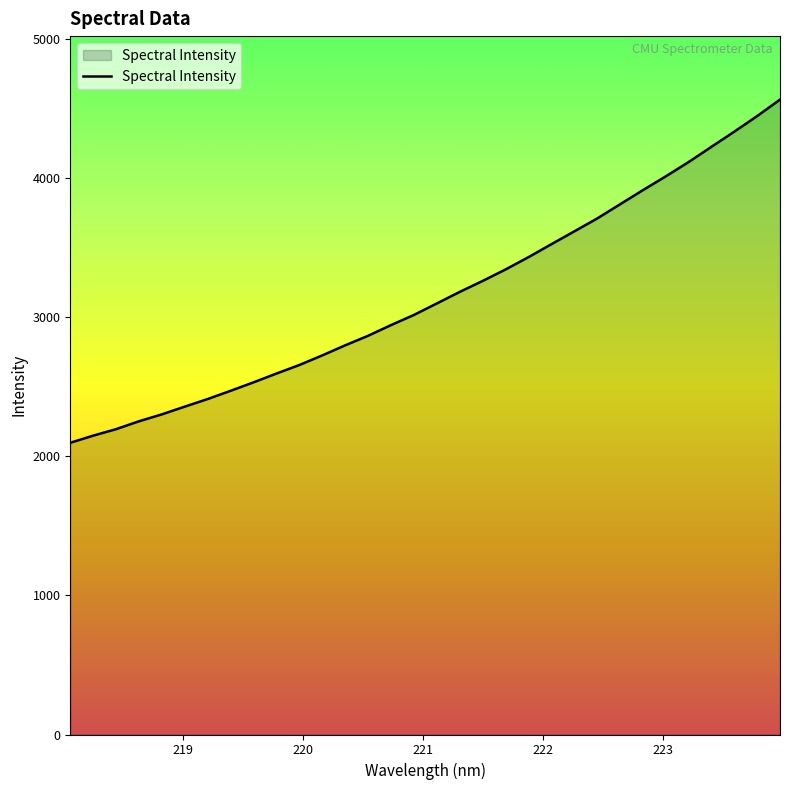

What is the greatest value displayed?

4567.2